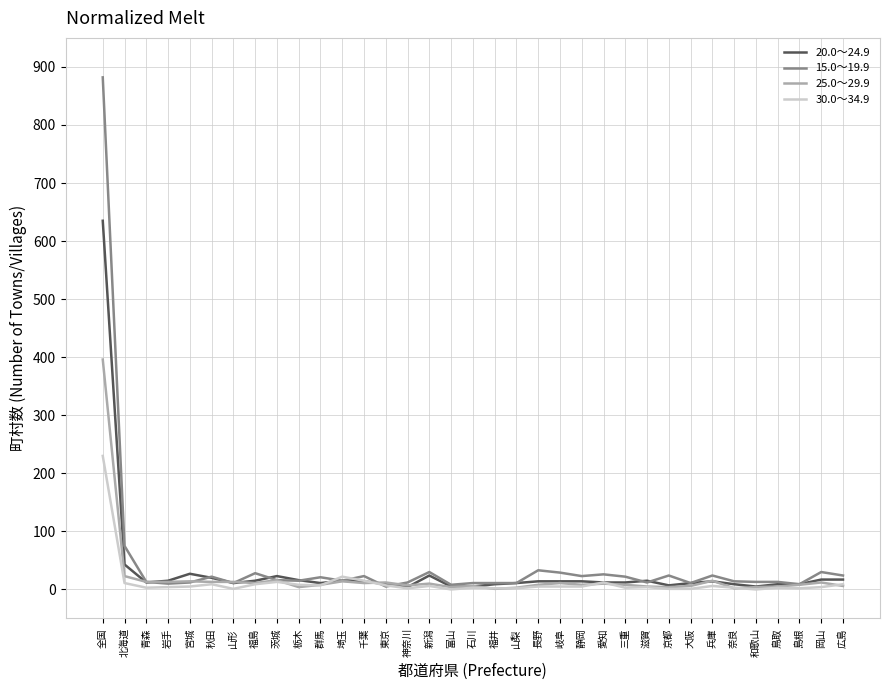

Is it true that 20.0～24.9 equals 43 at 北海道?

True